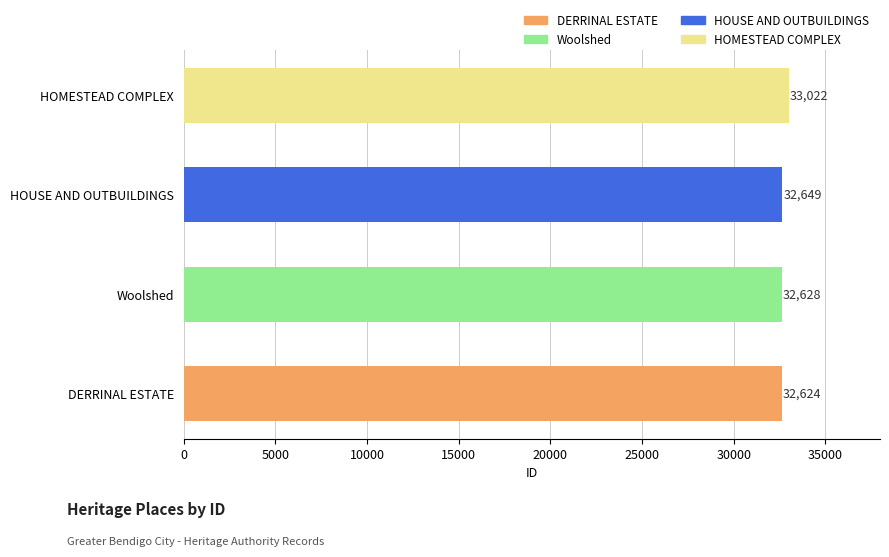

List the labels in order of value, smallest first.

DERRINAL ESTATE, Woolshed, HOUSE AND OUTBUILDINGS, HOMESTEAD COMPLEX